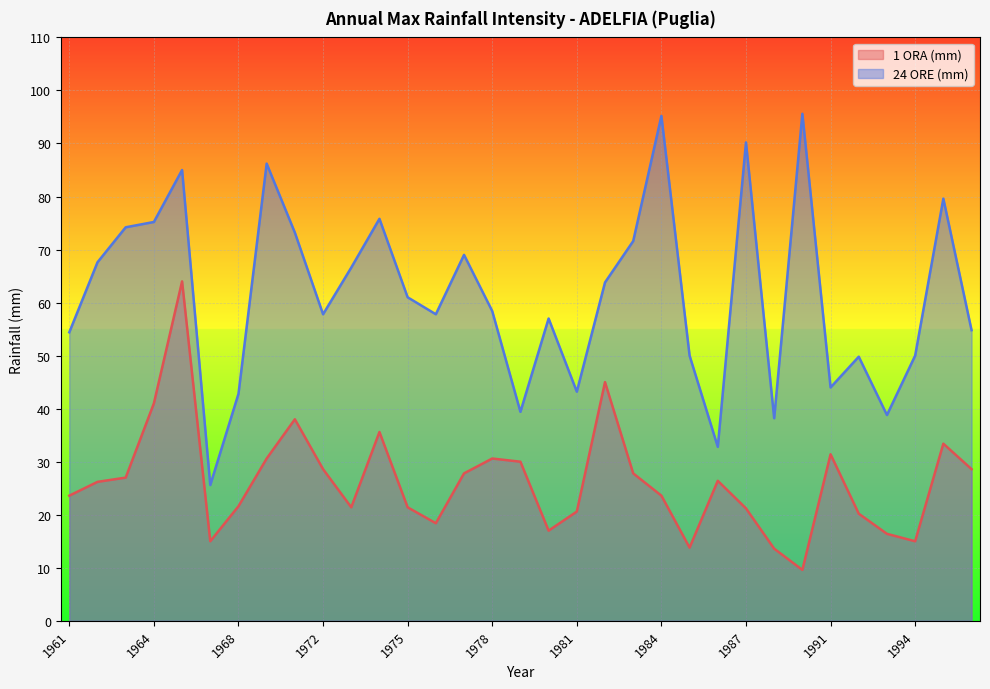

What is the value of the 1 ORA (mm) point at the 7th from the left?

21.6